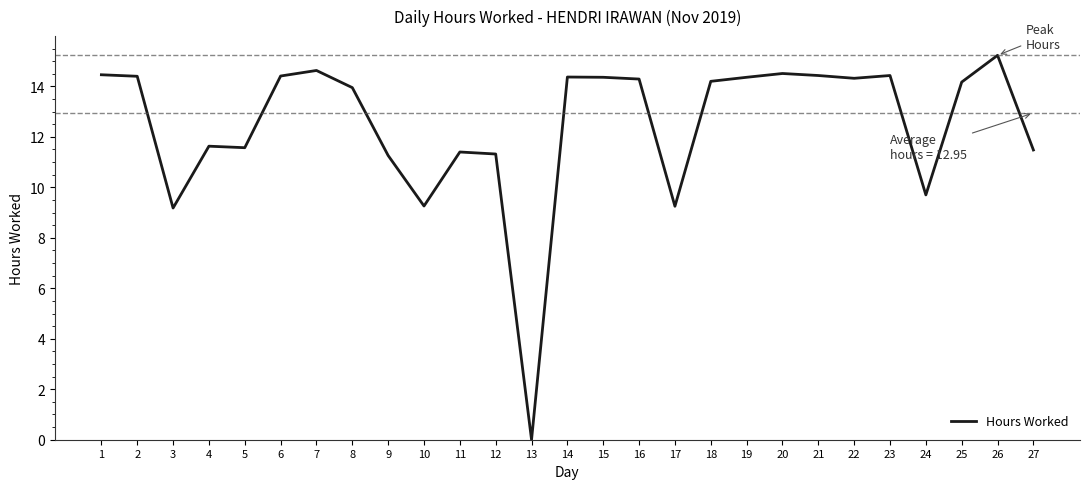

What is the difference between the values at 10 and 16?

5.0